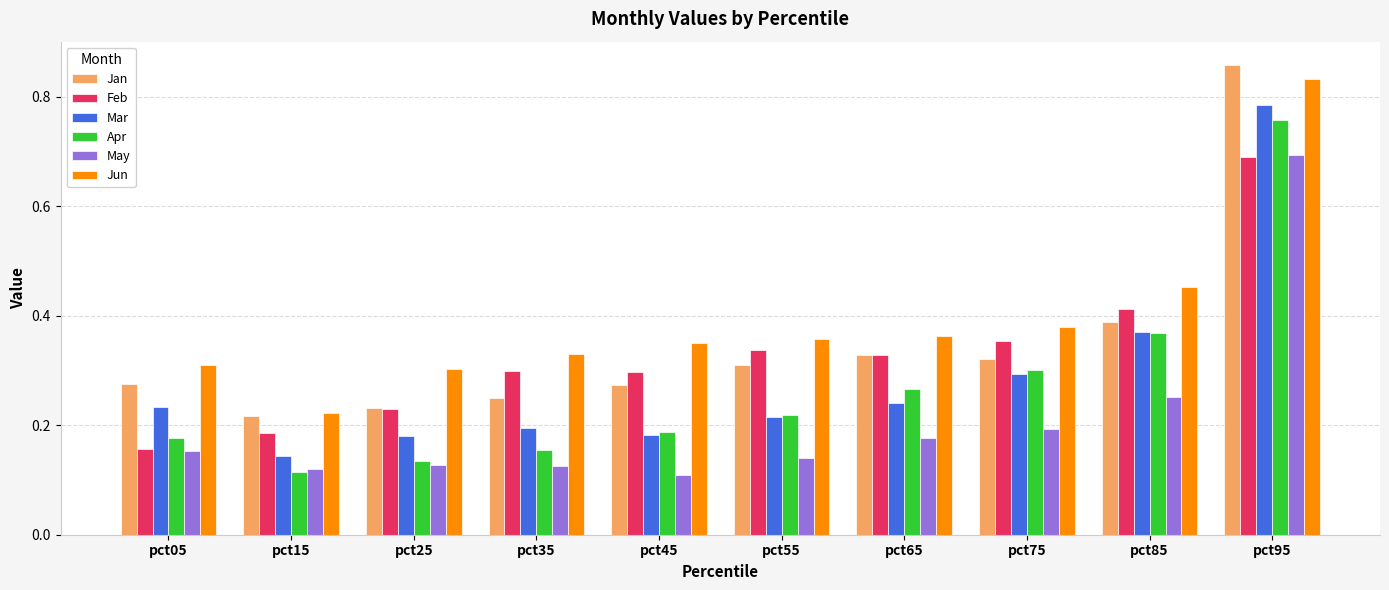

At which category is the sum across all series the highest?

pct95